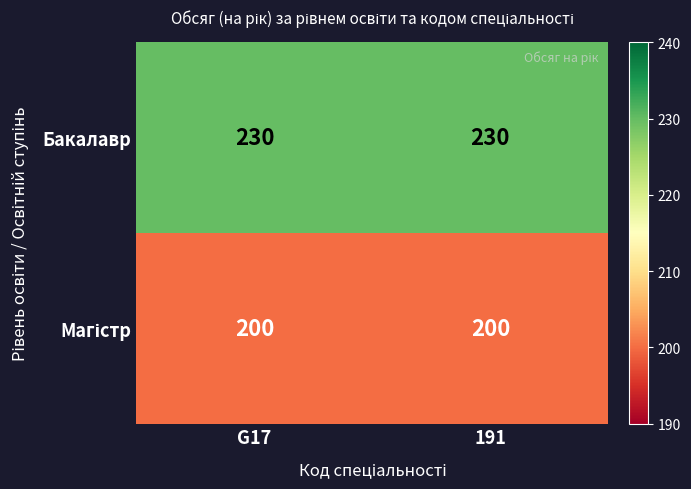

What is the difference between the highest and lowest values at 191?

30